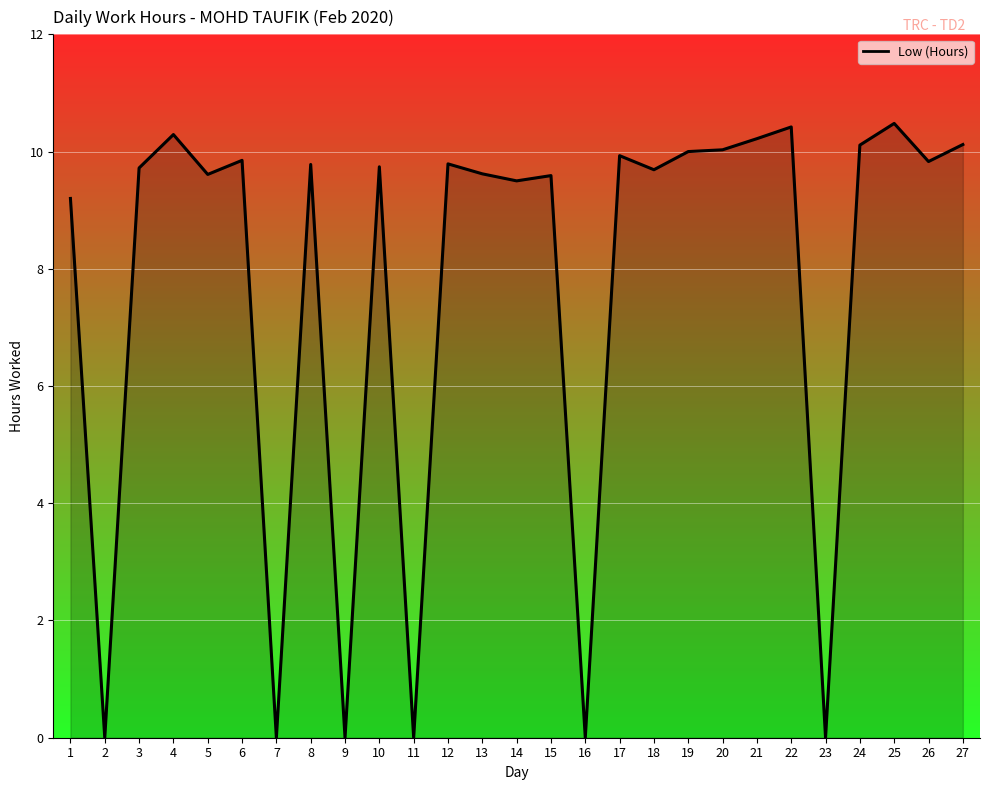

What is the change in value from 11 to 24?

+10.1